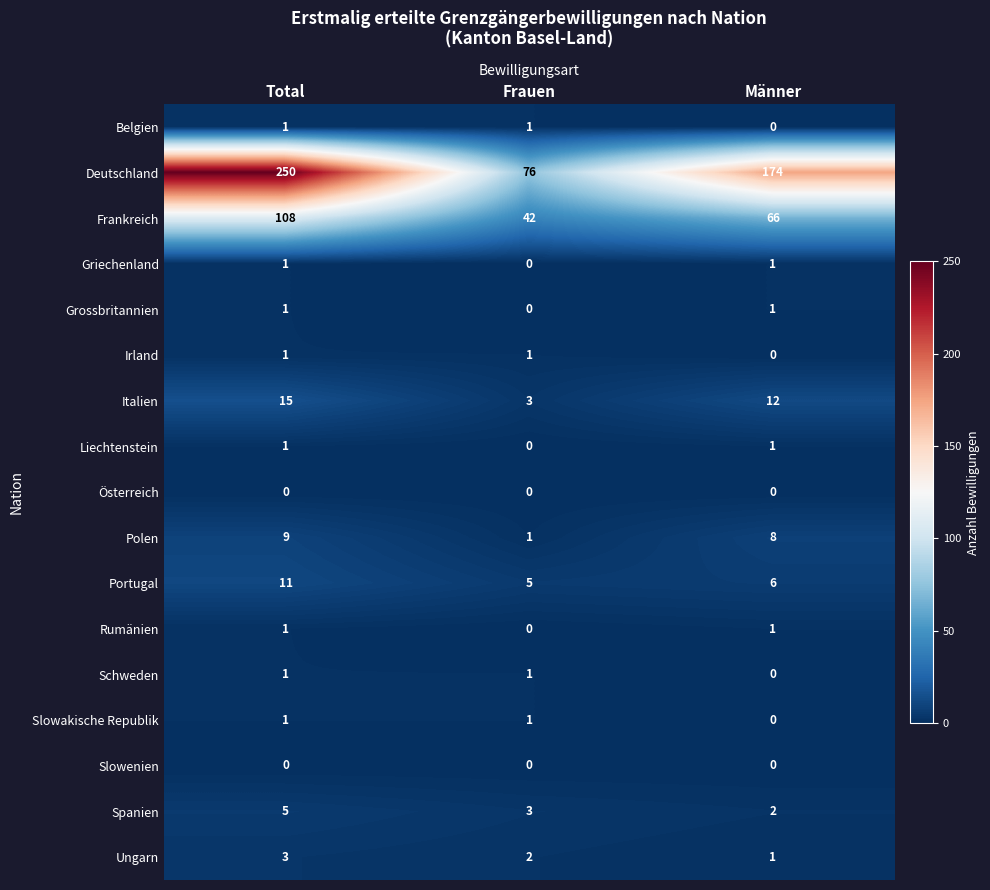

How many distinct data groups are displayed?

17